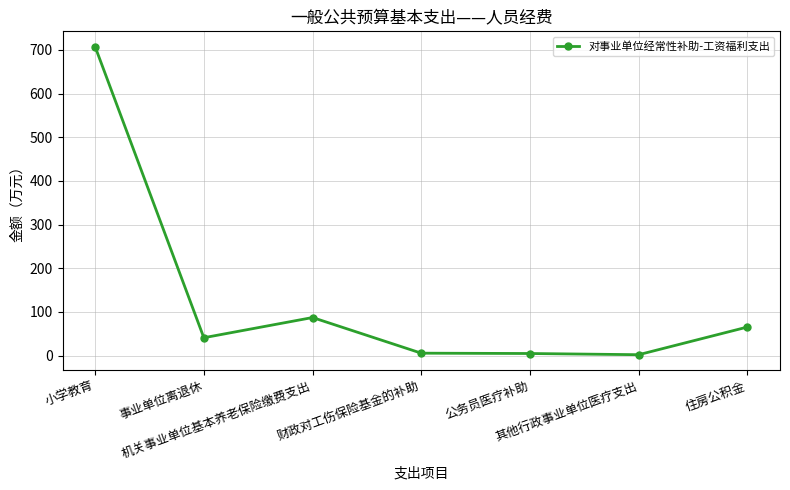

What is the change in value from 财政对工伤保险基金的补助 to 其他行政事业单位医疗支出?

-3.5